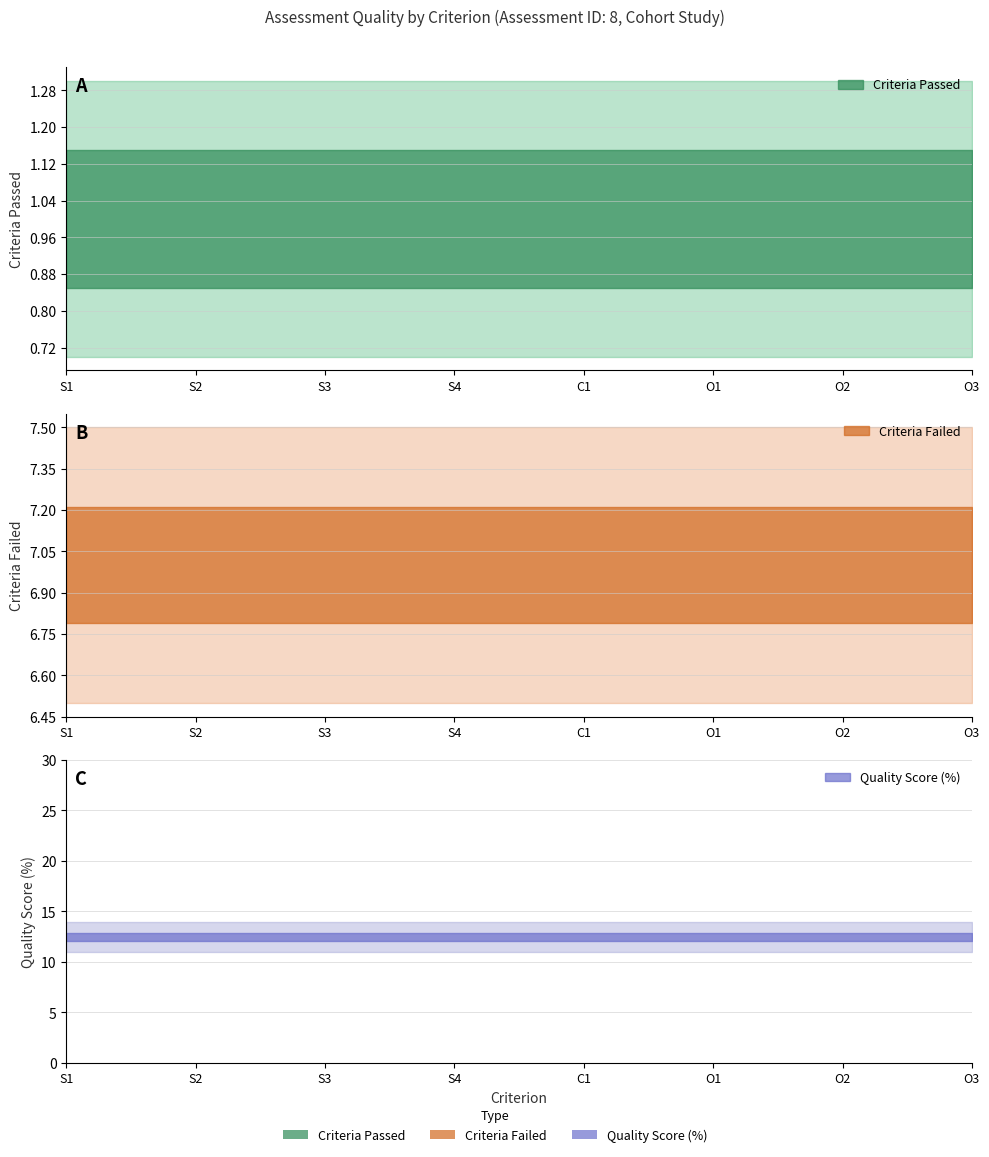

What is the label of the 3rd point from the left?

S3